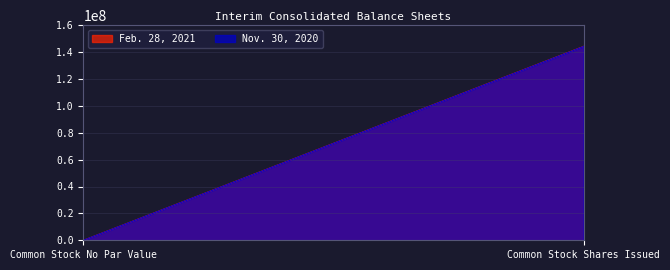

Reading left to right, what are all the values shown in this chart?

Feb. 28, 2021: 0	144214485
Nov. 30, 2020: 0	144137850